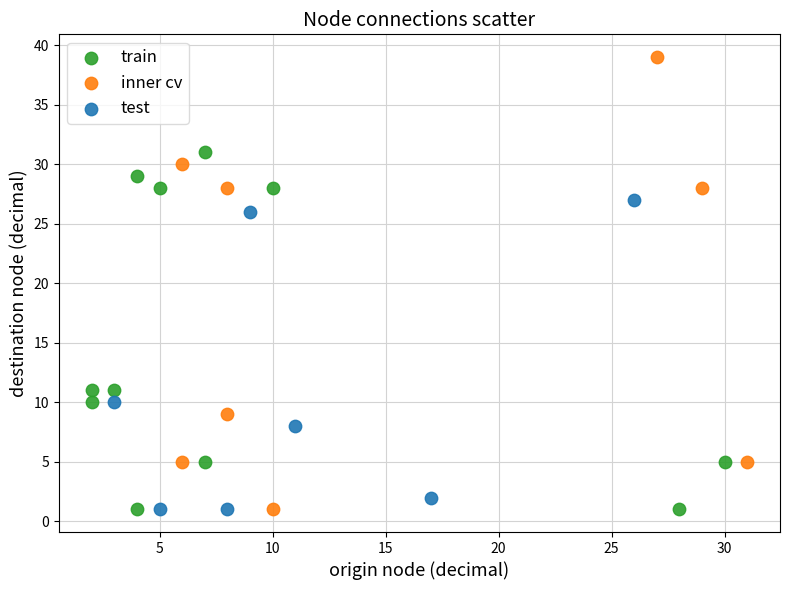

Which series has the largest Y range (max minus min)?

inner cv